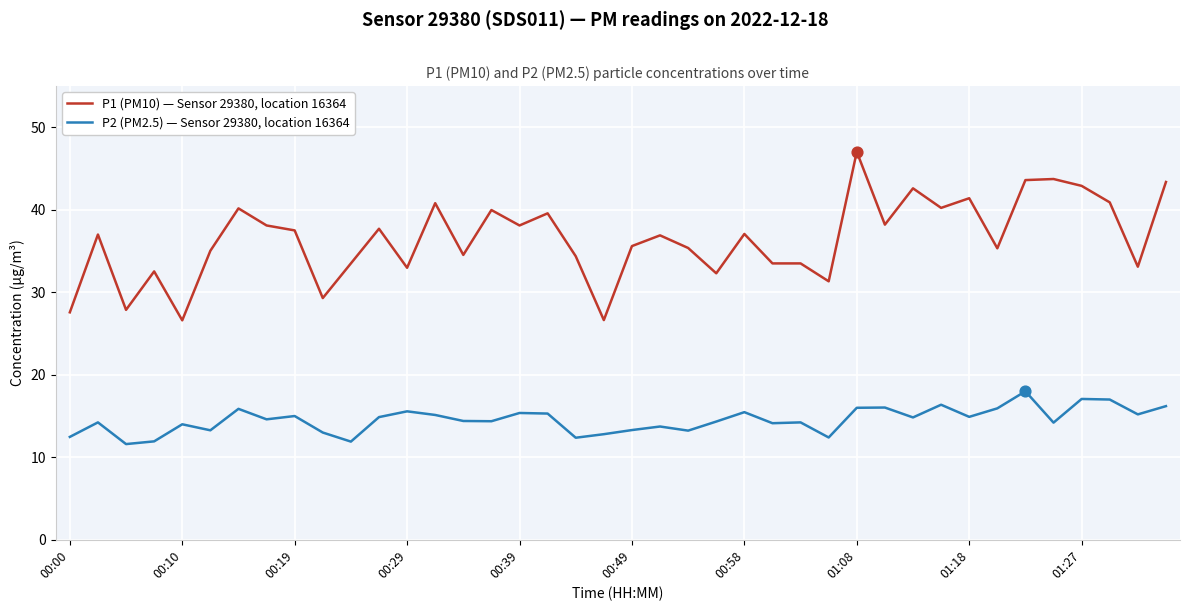

Which series has the largest total across all categories?

P1 (PM10) — Sensor 29380, location 16364